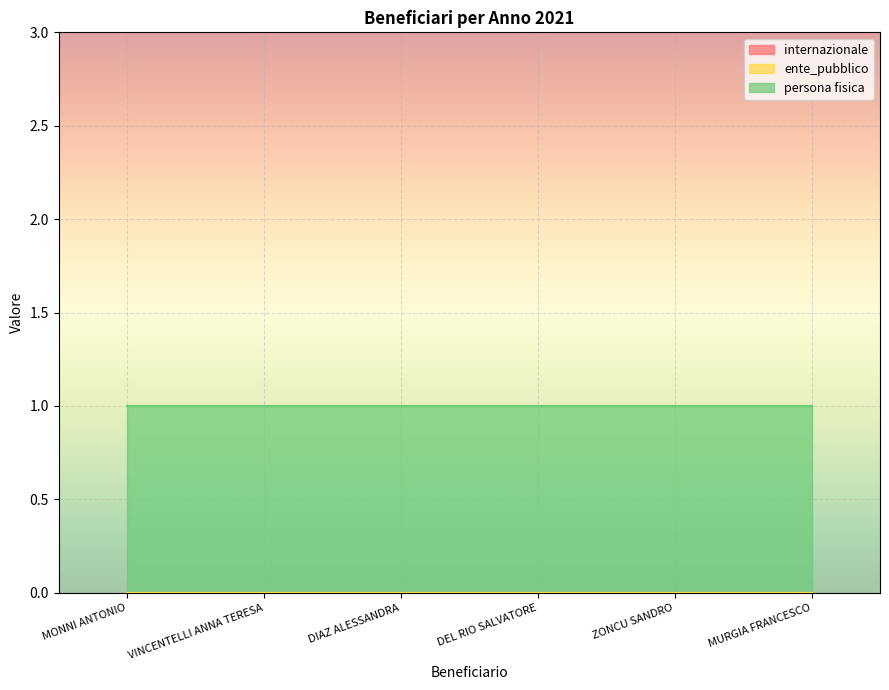

List the labels in order of ente_pubblico value, smallest first.

MONNI ANTONIO, VINCENTELLI ANNA TERESA, DIAZ ALESSANDRA, DEL RIO SALVATORE, ZONCU SANDRO, MURGIA FRANCESCO